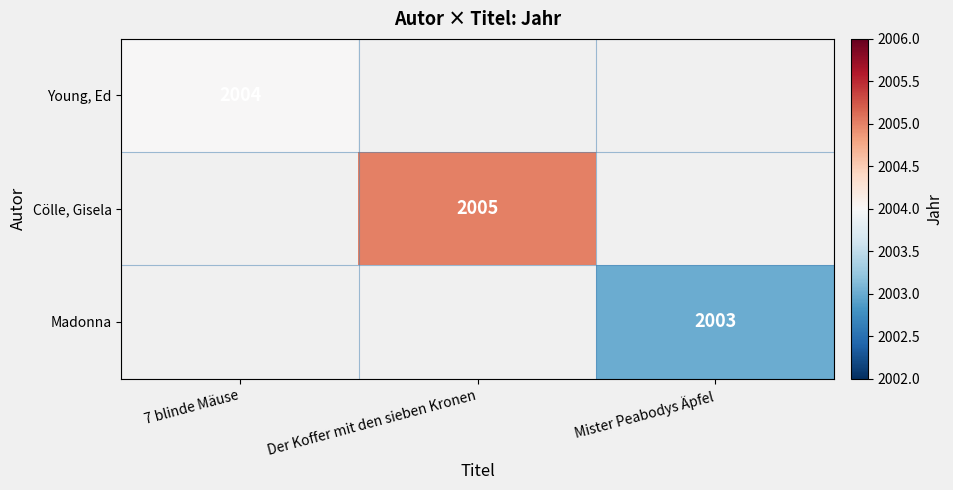

True or false: Young, Ed has a value of 2004 at 7 blinde Mäuse.

True